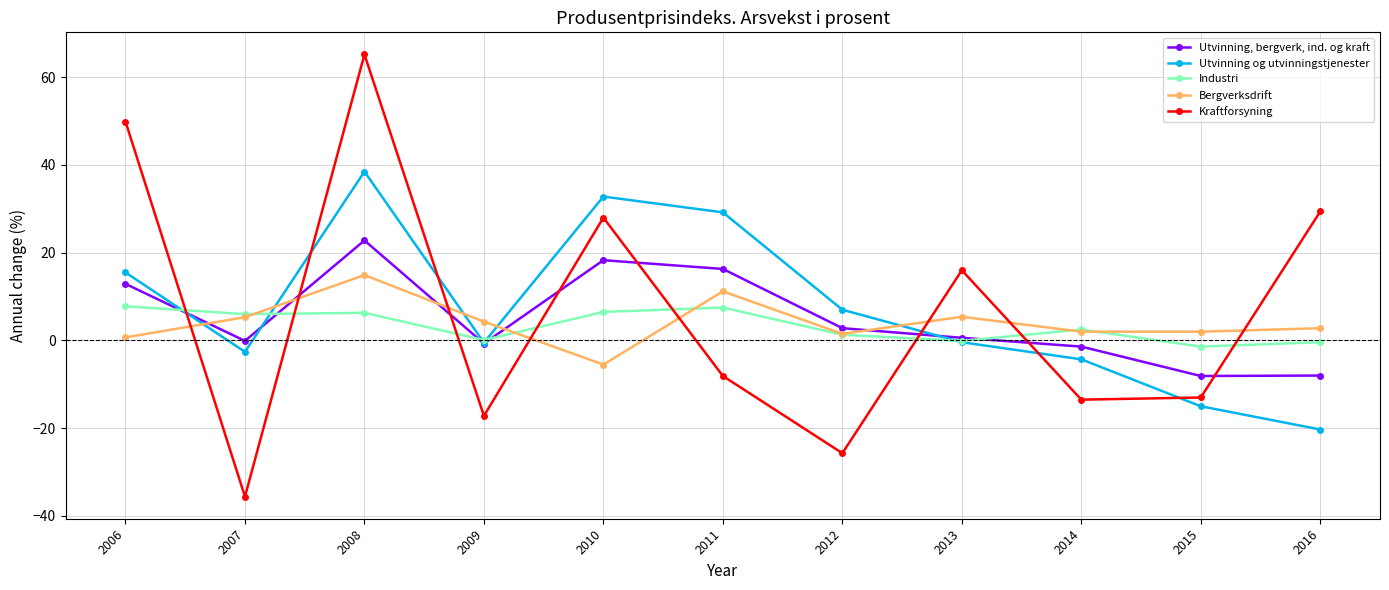

Does the chart have visible grid lines?

Yes